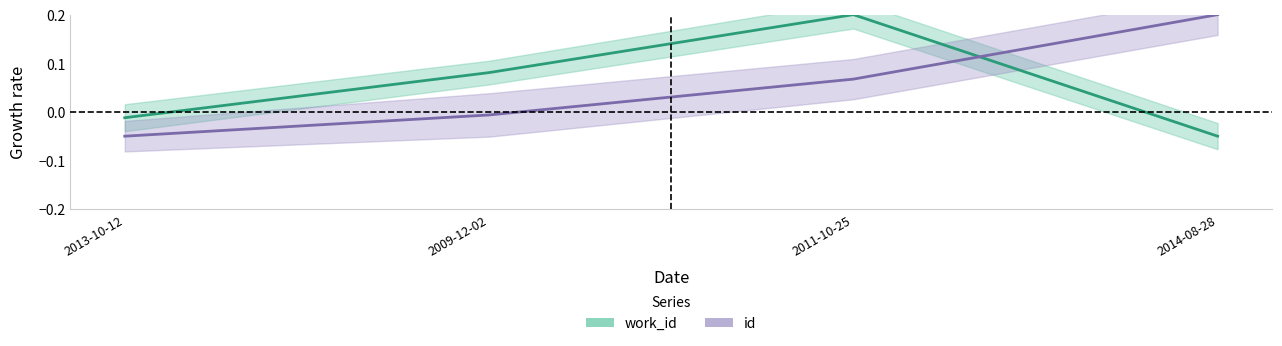

True or false: id has a value of 0.1 at 2011-10-25.

True